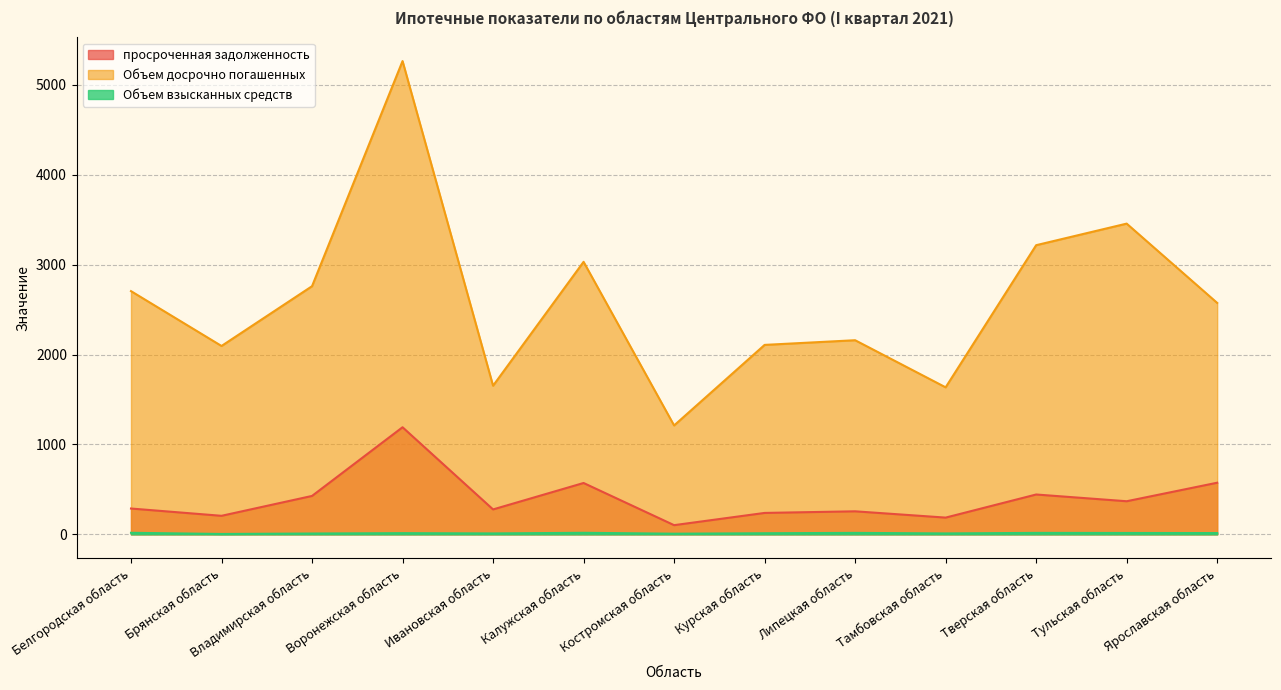

What is the difference between the Объем взысканных средств values at Костромская область and Тамбовская область?

3